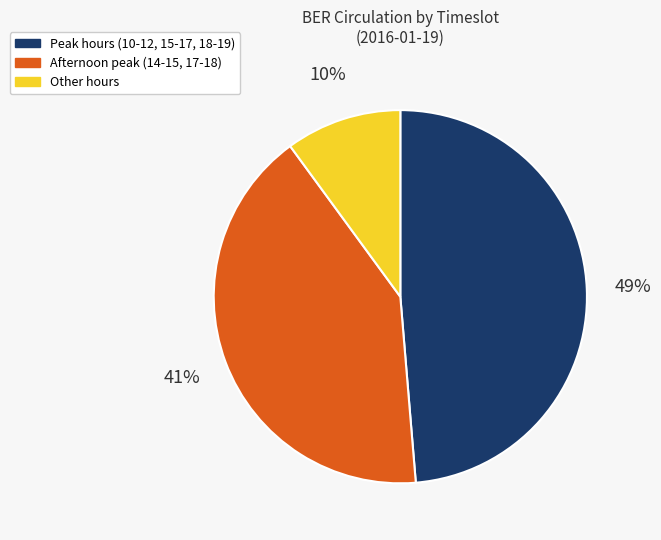

To the nearest percent, what is the difference between the largest and smallest slice percentages?

39%